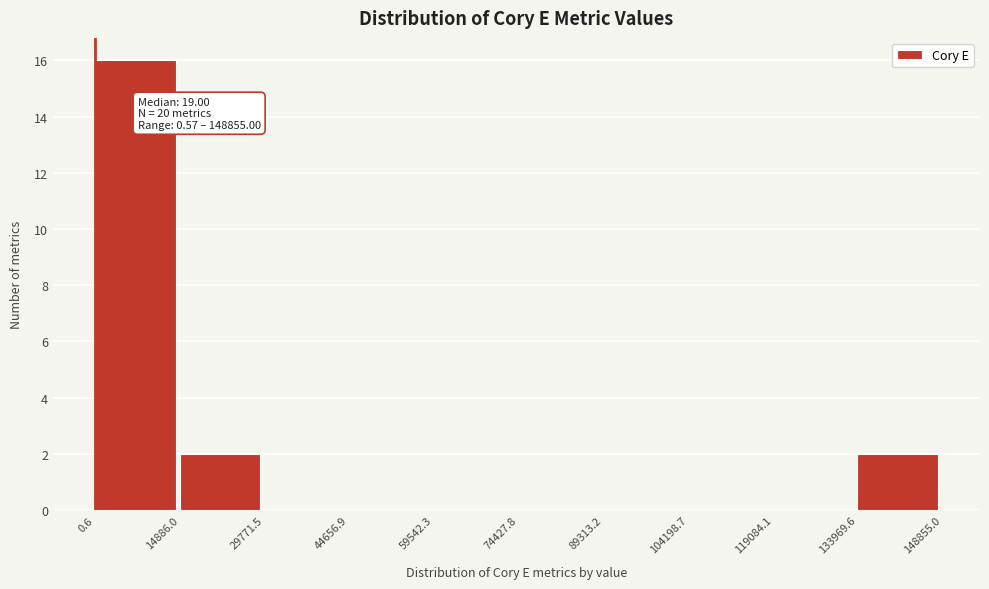

Which range on the x-axis has the tallest bar?

0.6 to 14886.0